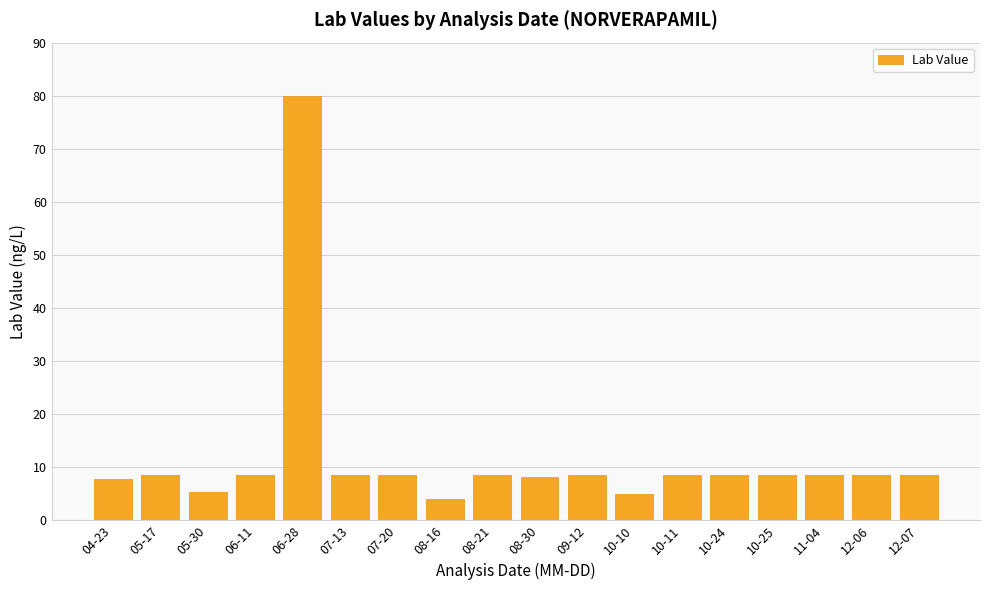

The value at 12-06 is 4.4. True or false?

False